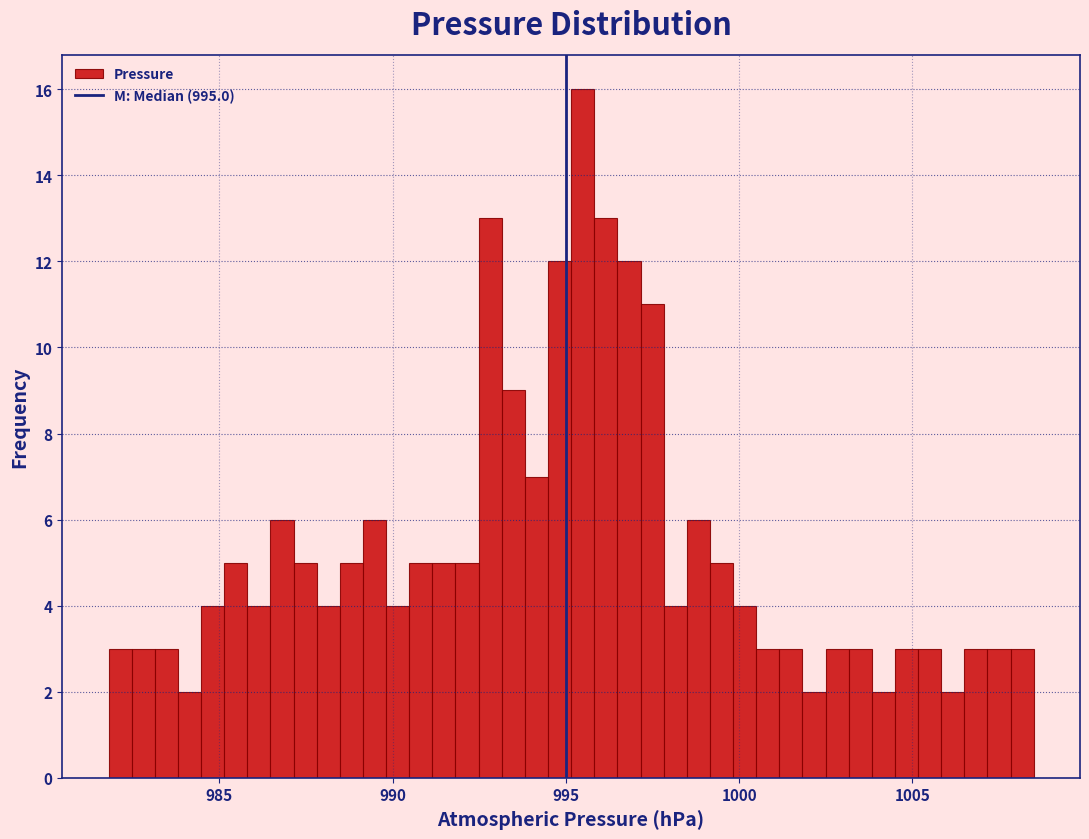

Read against the x-axis, roughly where is the centre of the tallest bar?

995.5